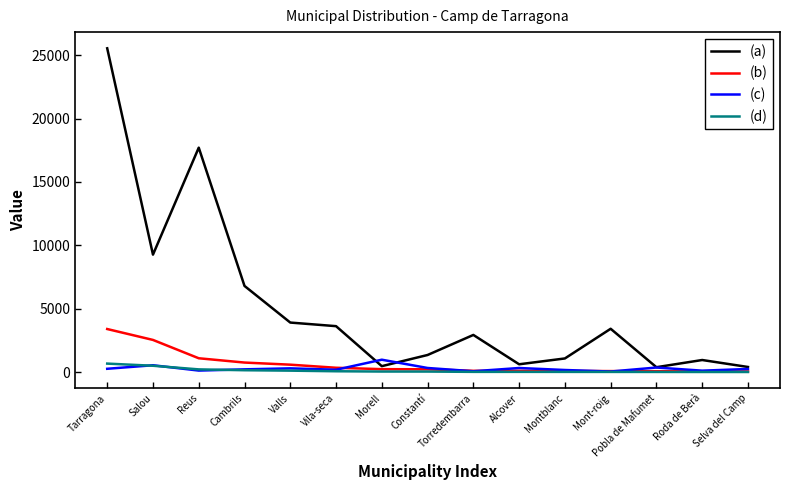

Which category has the highest value in the (a) series?

Tarragona